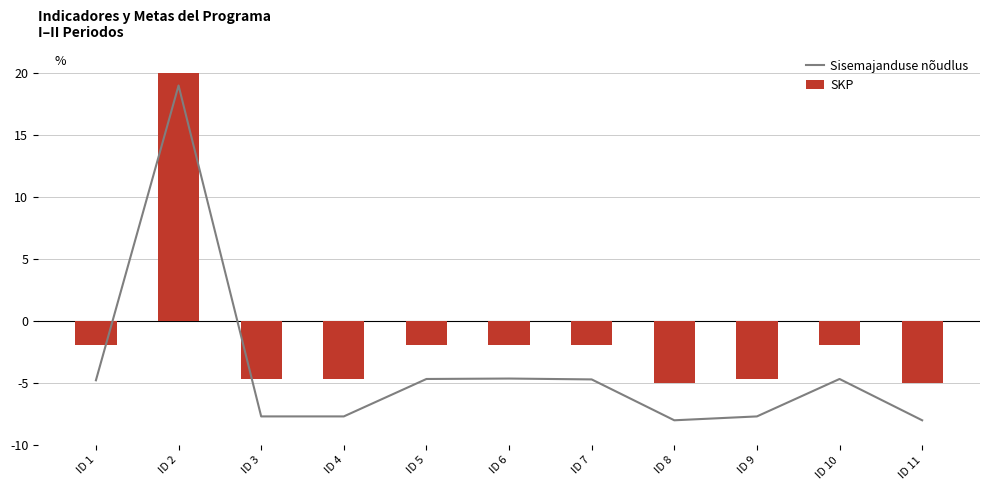

At how many categories does at least one series exceed 18?

1